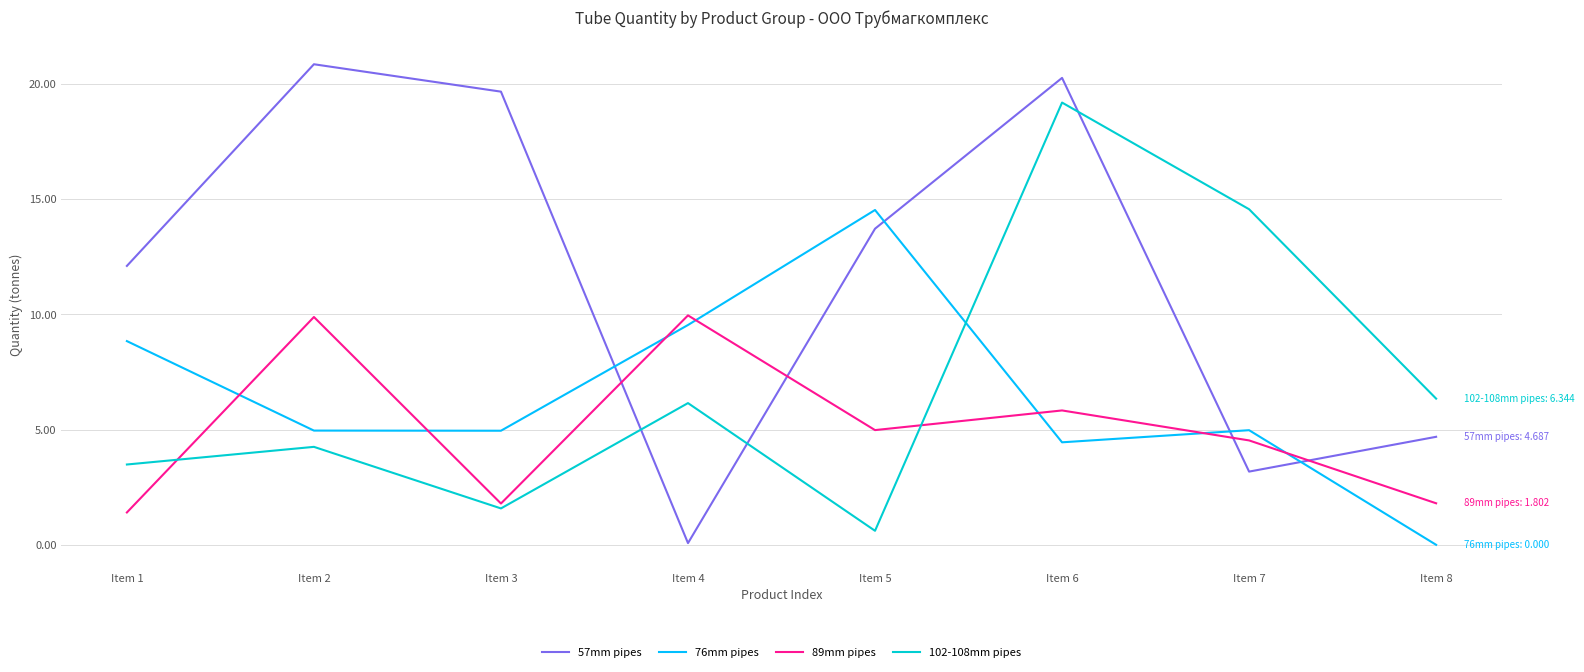

Between which two adjacent categories do 102-108mm pipes and 76mm pipes first intersect?

Item 5 and Item 6